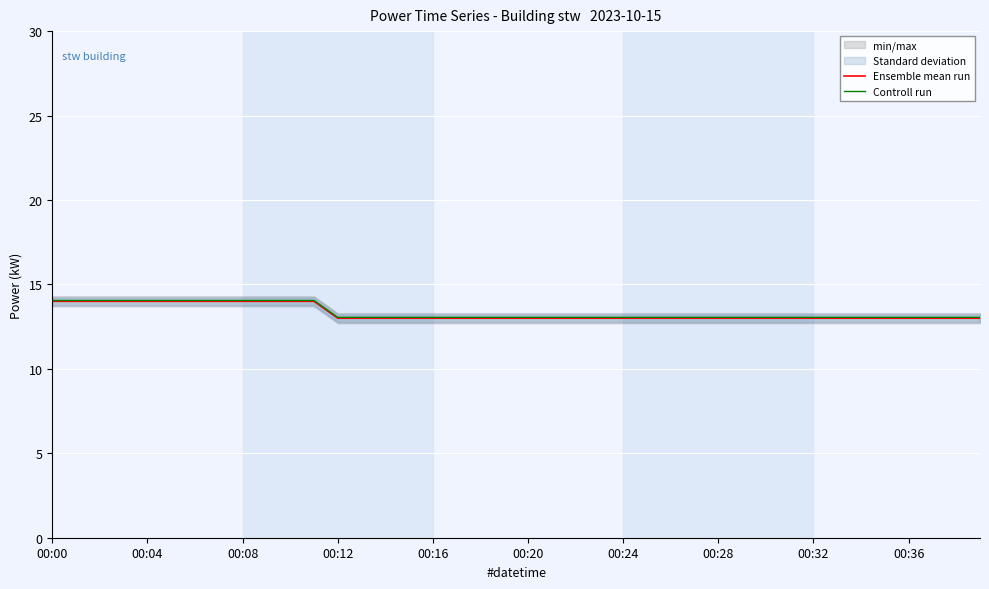

What position from the right is 39?

1